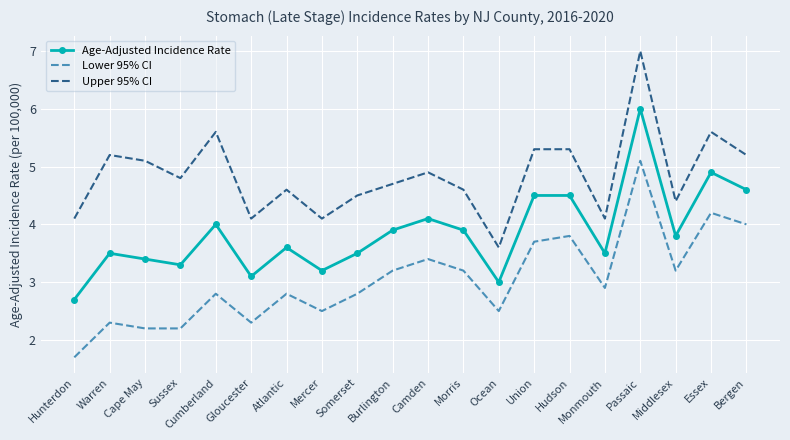

At which label does Age-Adjusted Incidence Rate first exceed 3?

Warren